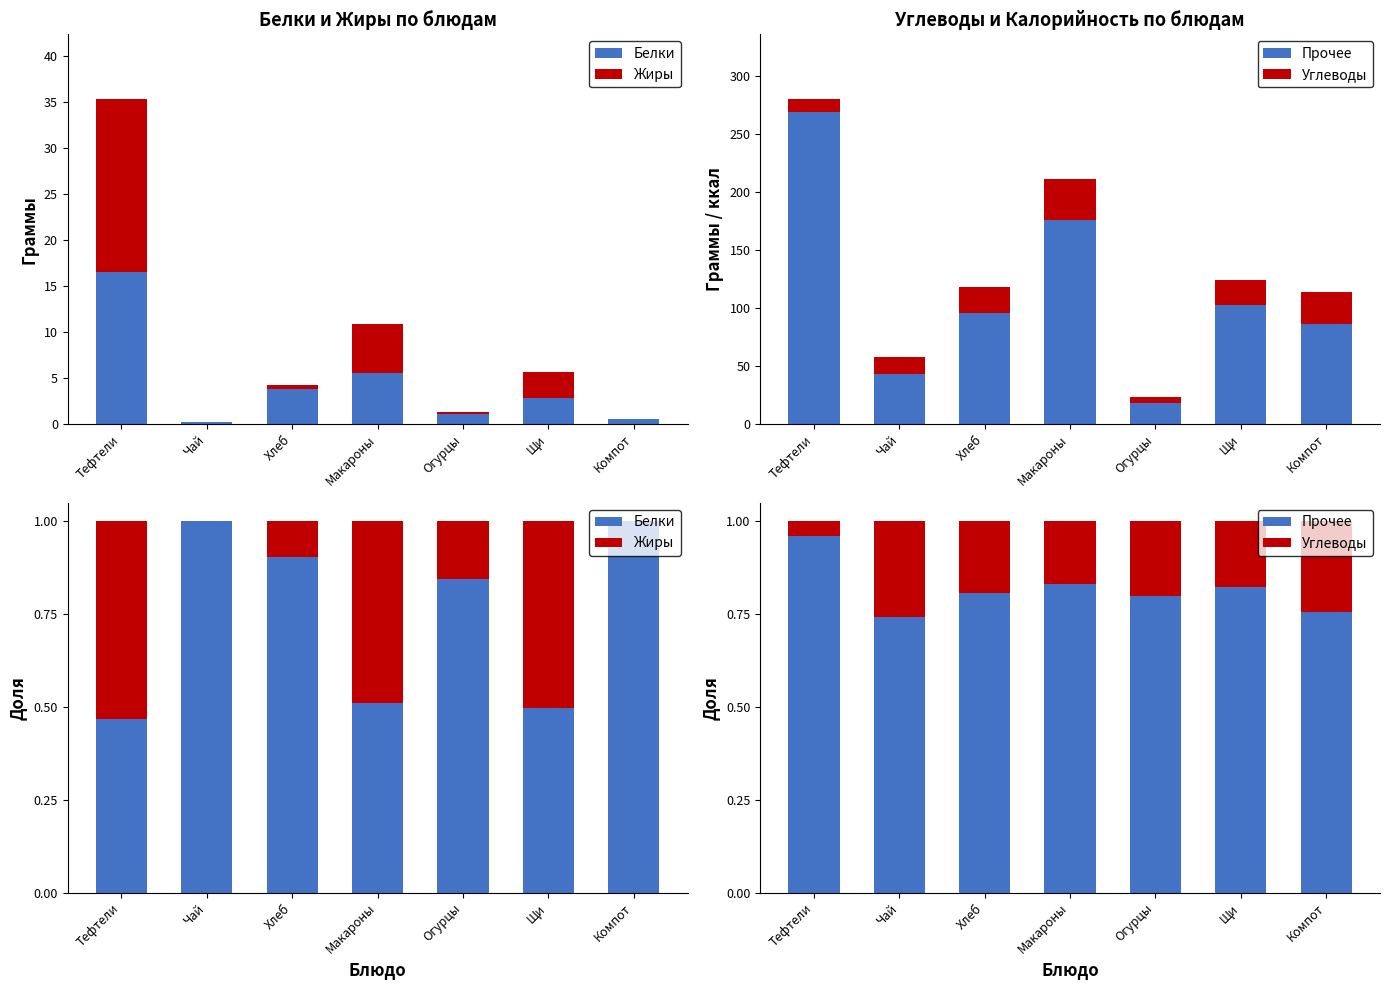

The value of Жиры at Чай is -0.3. True or false?

False